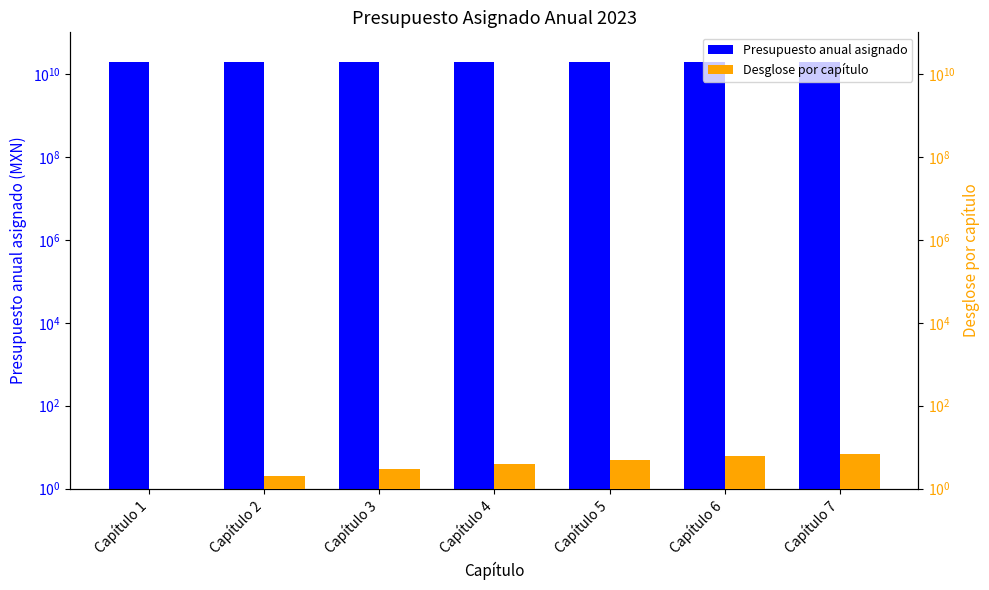

List the labels in order of Desglose por capítulo value, largest first.

Capítulo 7, Capítulo 6, Capítulo 5, Capítulo 4, Capítulo 3, Capítulo 2, Capítulo 1